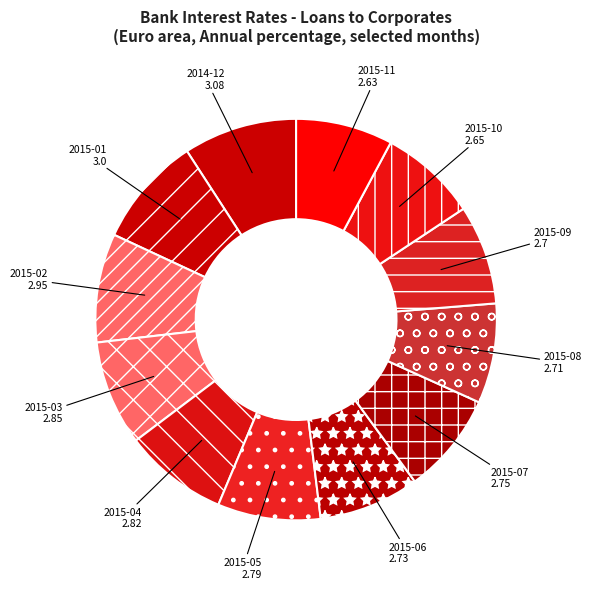

Combined, do 2014-12 and 2015-10 account for over 50%?

No